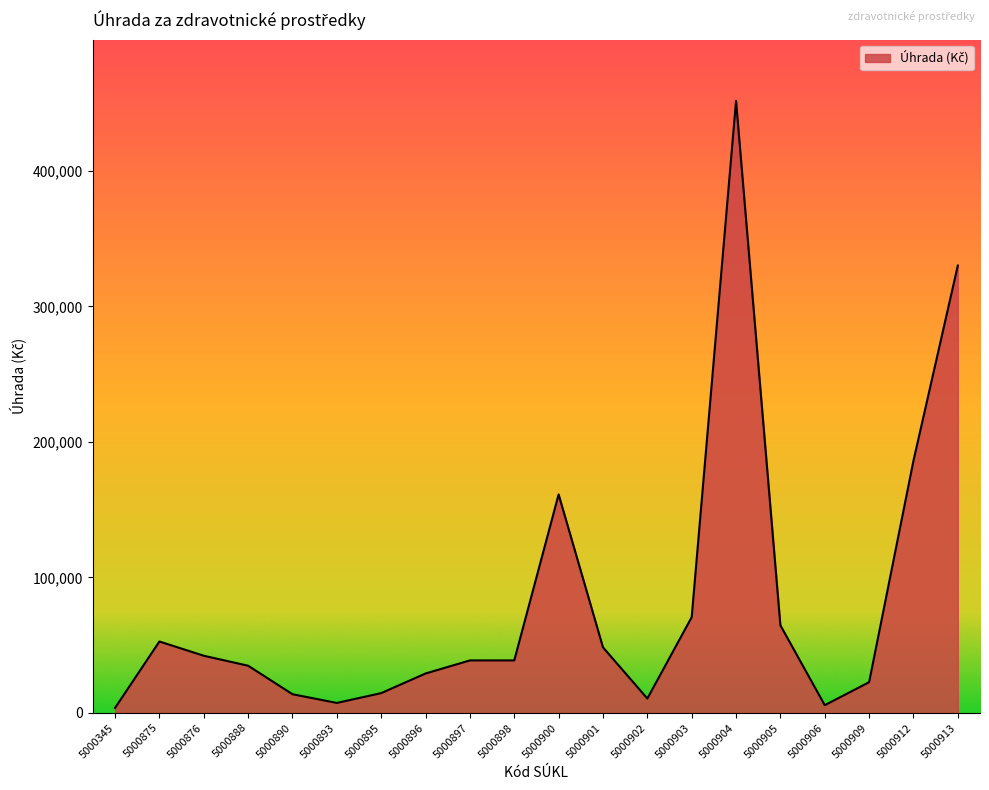

How many lines are shown in the chart?

1